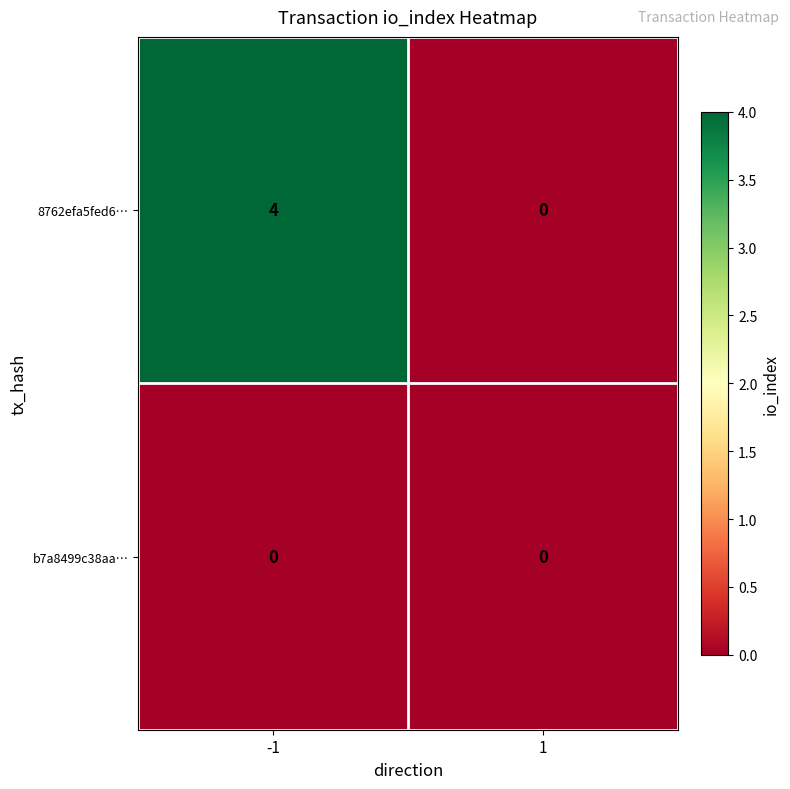

Rank the series by their maximum value, from lowest to highest.

b7a8499c38aa…, 8762efa5fed6…